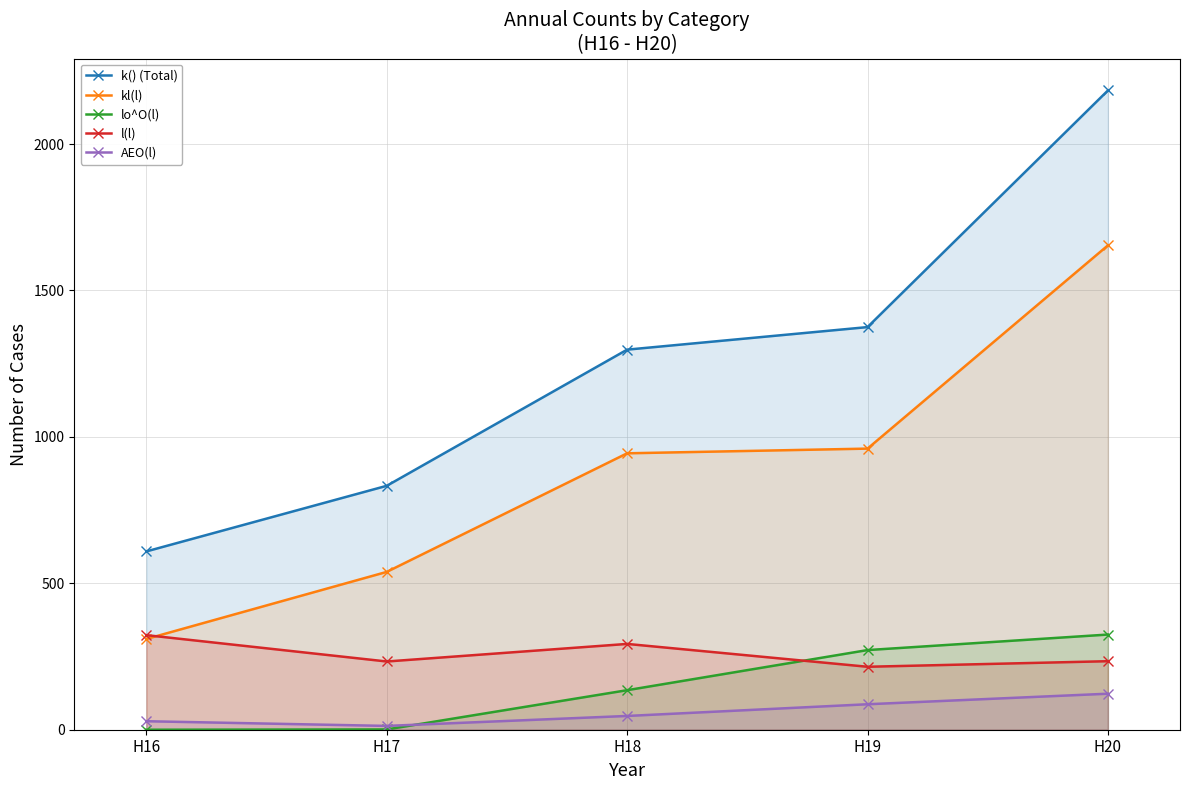

In l(l), how many points are higher than both neighbors (excluding endpoints)?

1